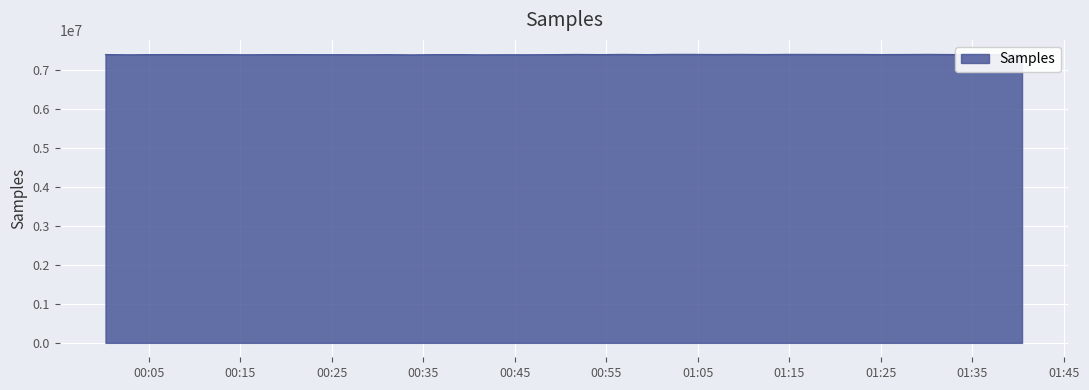

What is the minimum value shown in the chart?

7379149